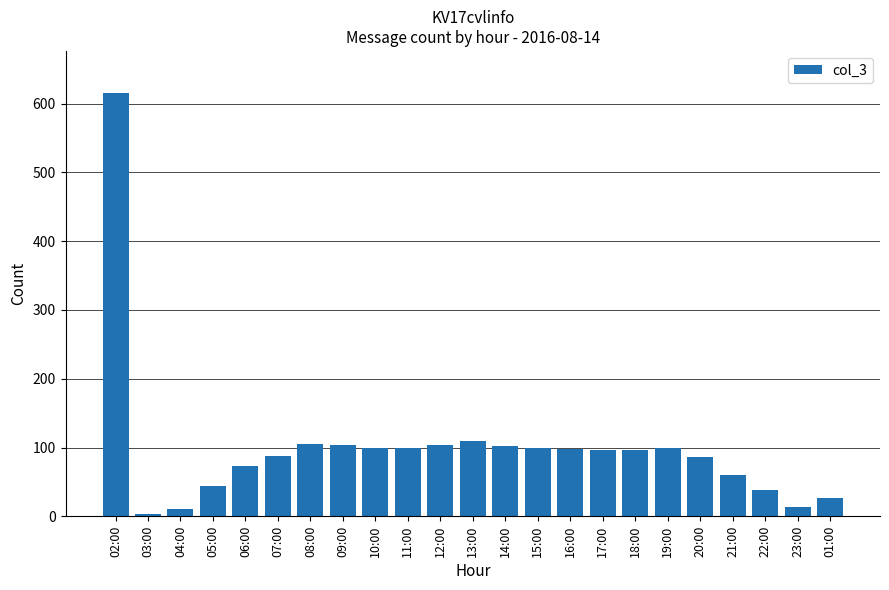

What is the label of the 13th bar from the left?

14:00